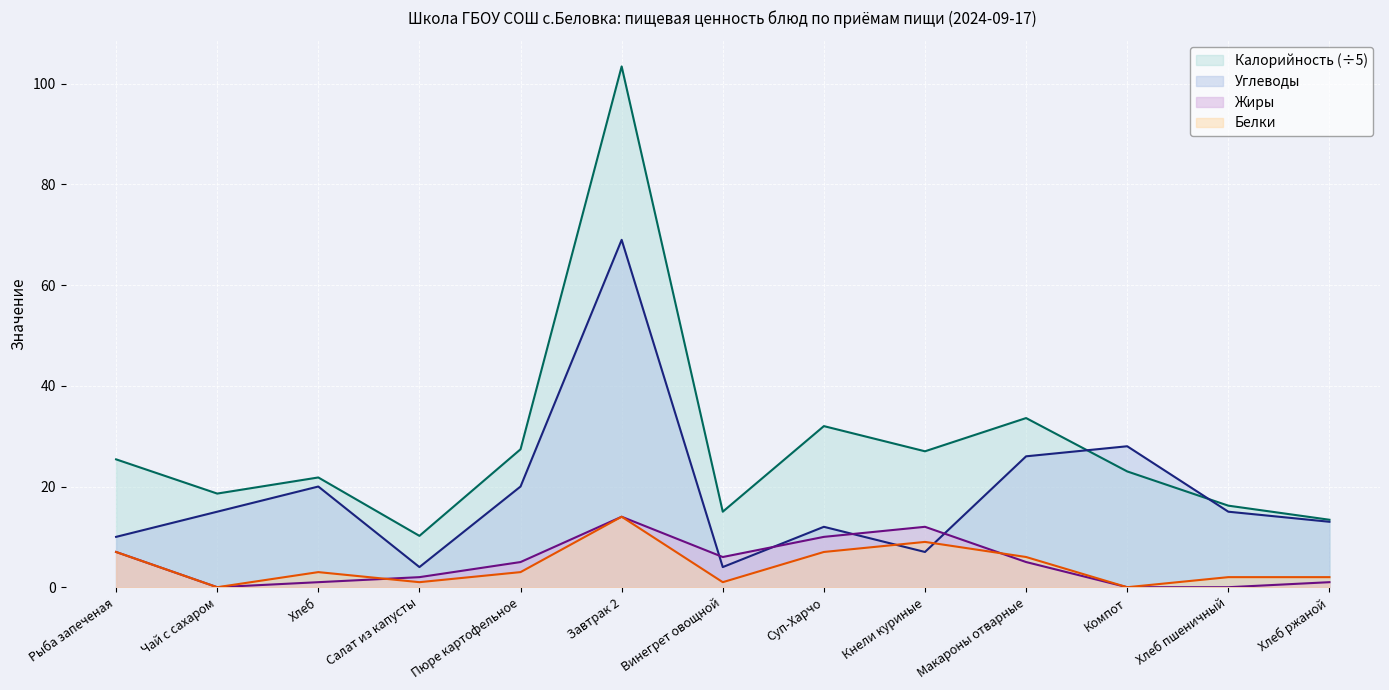

True or false: Жиры has a value of 5.2 at Компот.

False